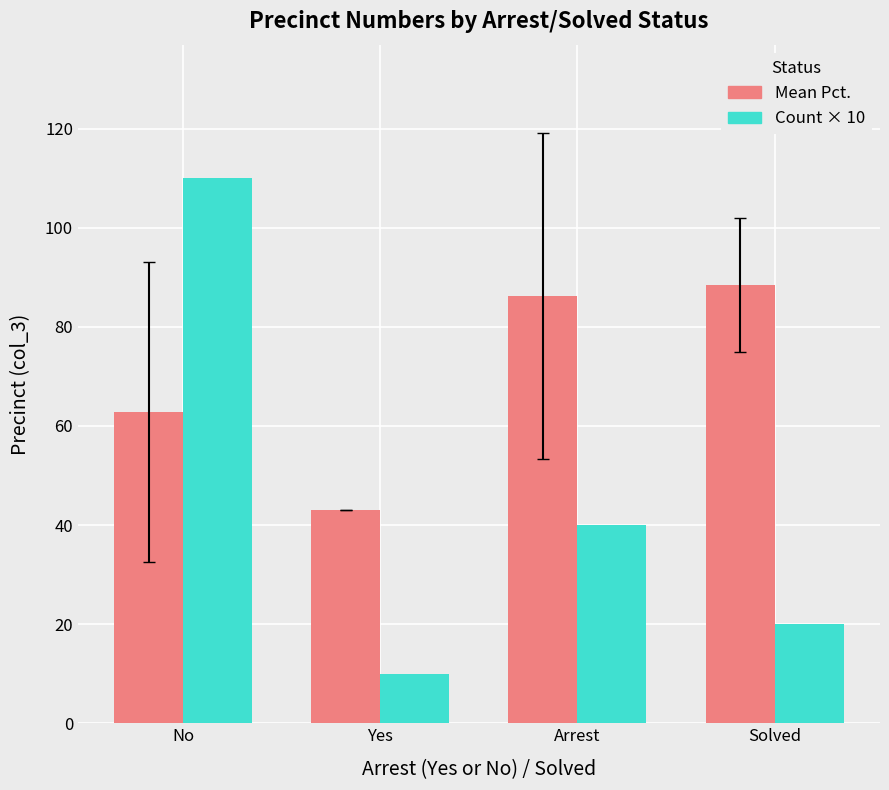

What is the value of the Count × 10 bar at the 2nd from the left?

10.0